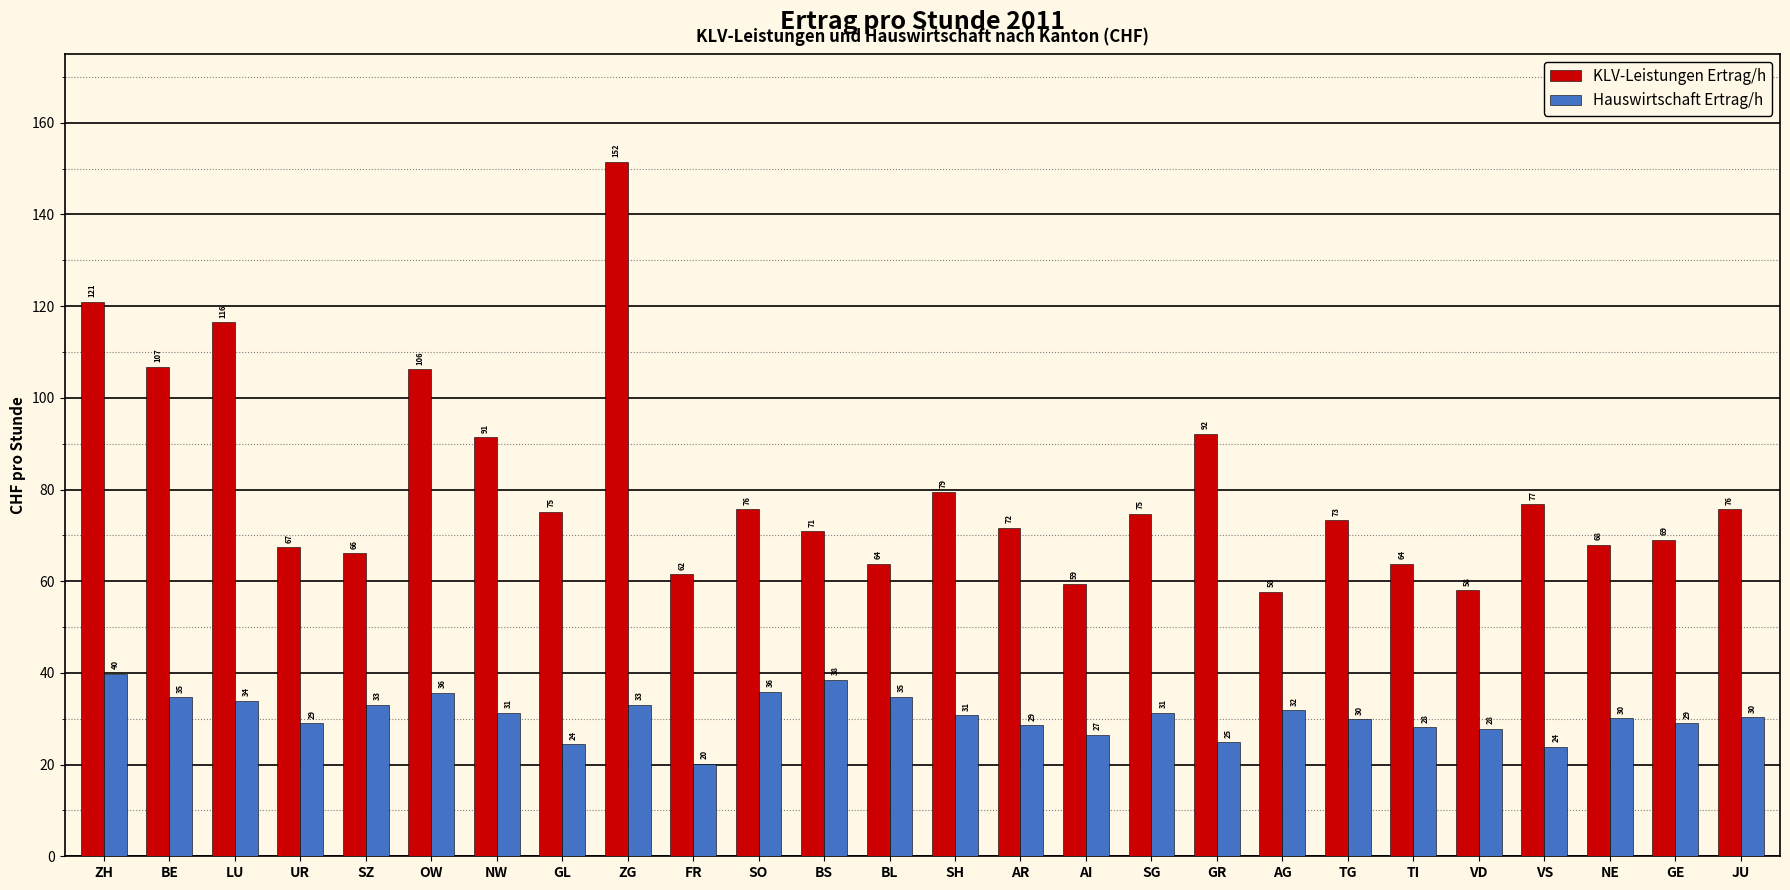

Is the value of Hauswirtschaft Ertrag/h at AI greater than the value of KLV-Leistungen Ertrag/h at SG?

No